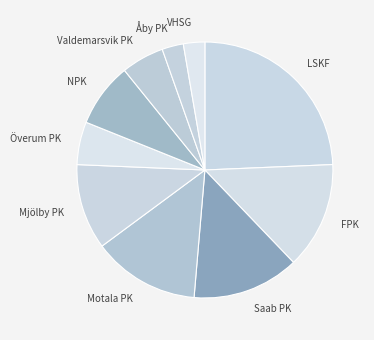

Count the number of slices in the pie.

10